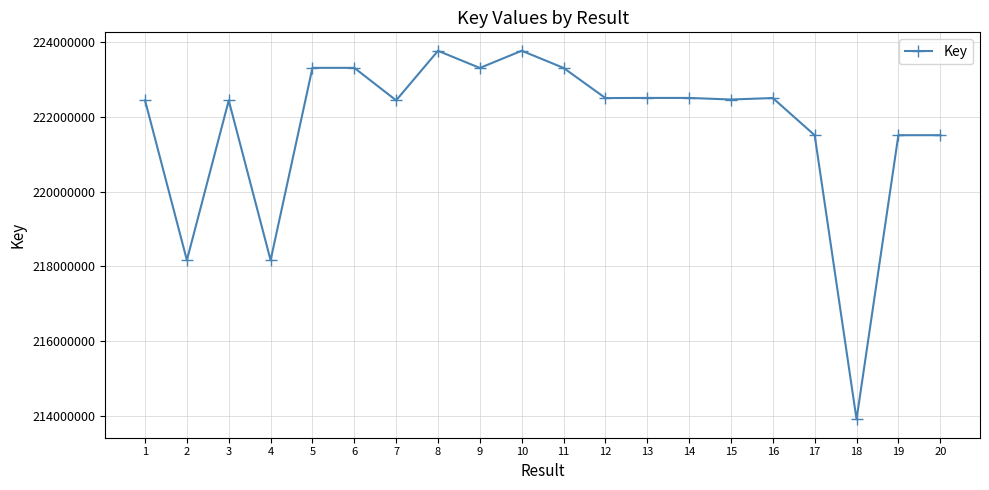

At which category does the data reach its first local peak?

3